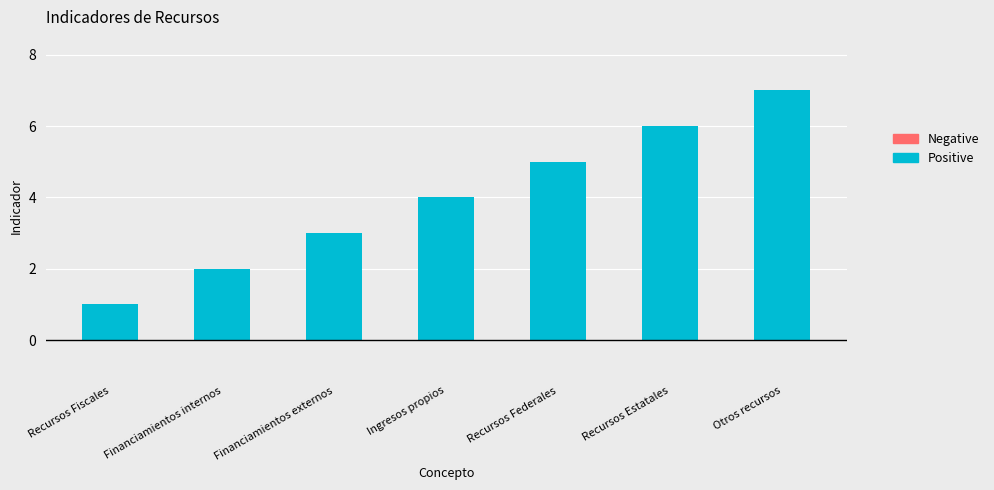

What is the label of the 4th bar from the right?

Ingresos propios